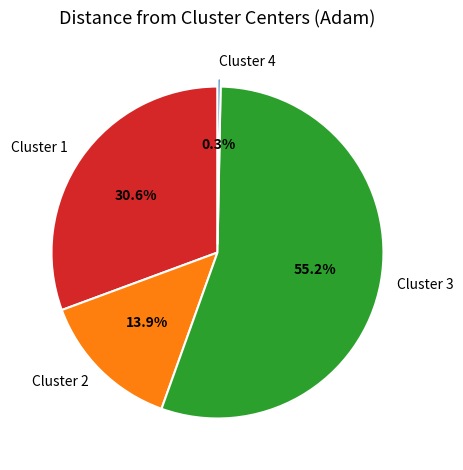

Rank the categories by value from lowest to highest.

Cluster 4, Cluster 2, Cluster 1, Cluster 3